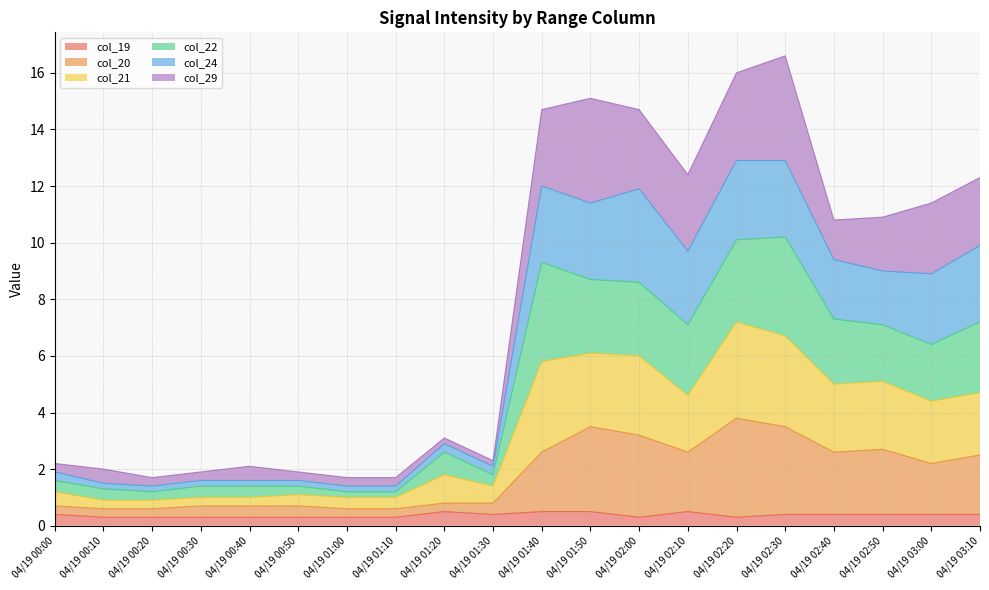

True or false: col_24 and col_21 intersect in this chart.

False